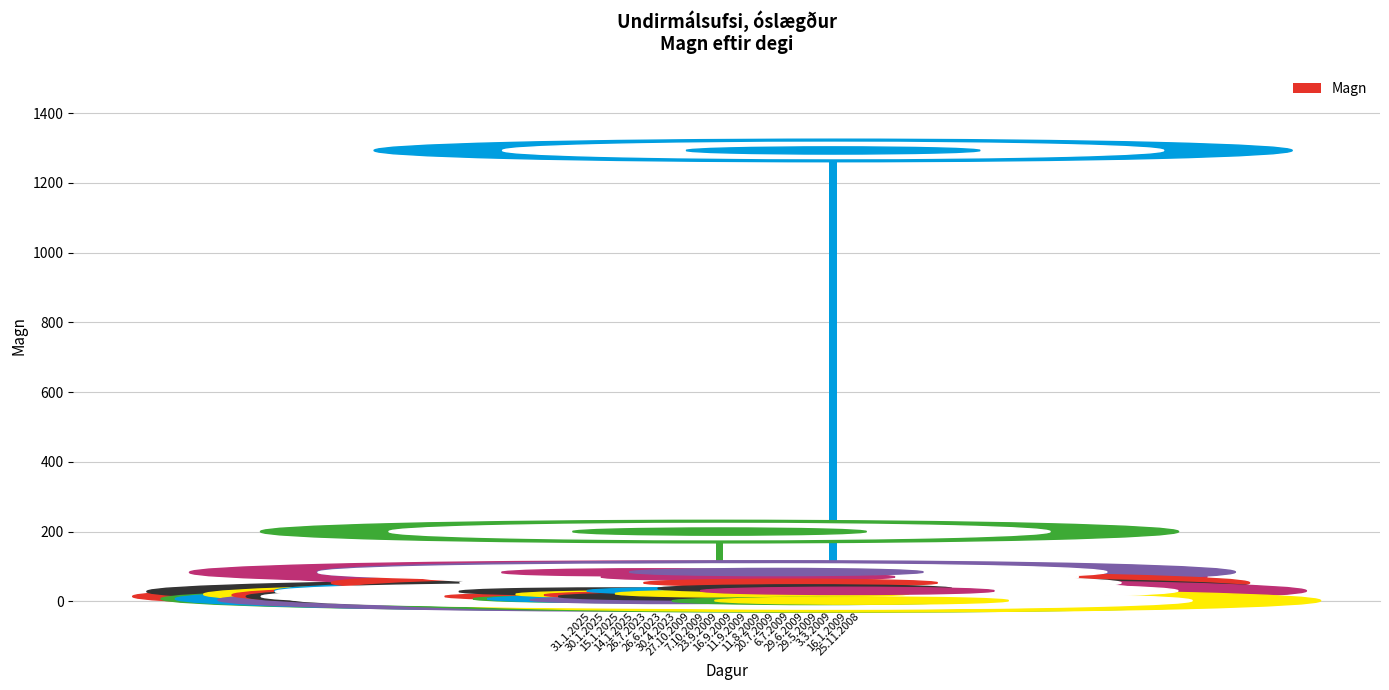

Count the number of categories in the chart.

20